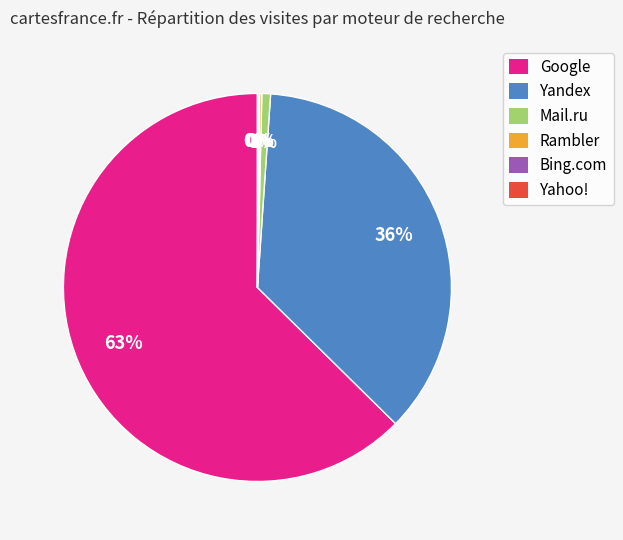

True or false: Mail.ru accounts for 11% of the total.

False